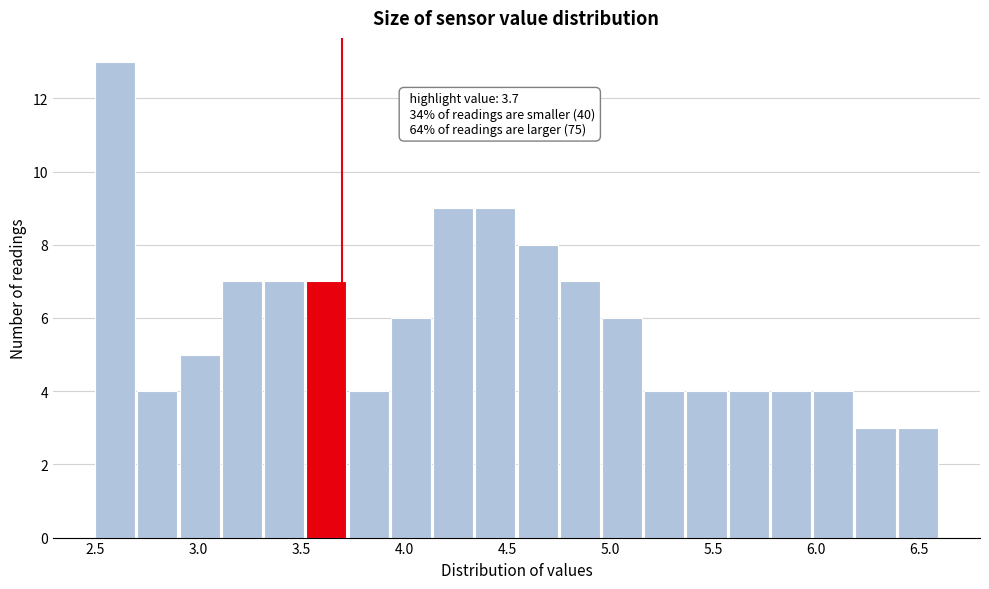

Over which range of the x-axis is the bar tallest?

2.500 to 2.705